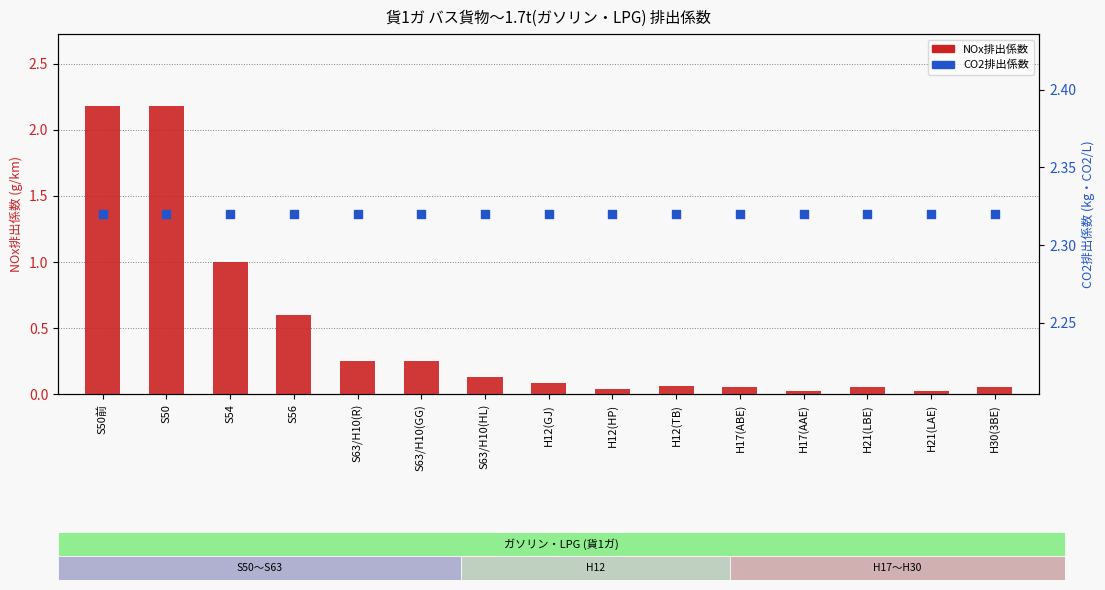

What is the total value across all series at S56?

2.9